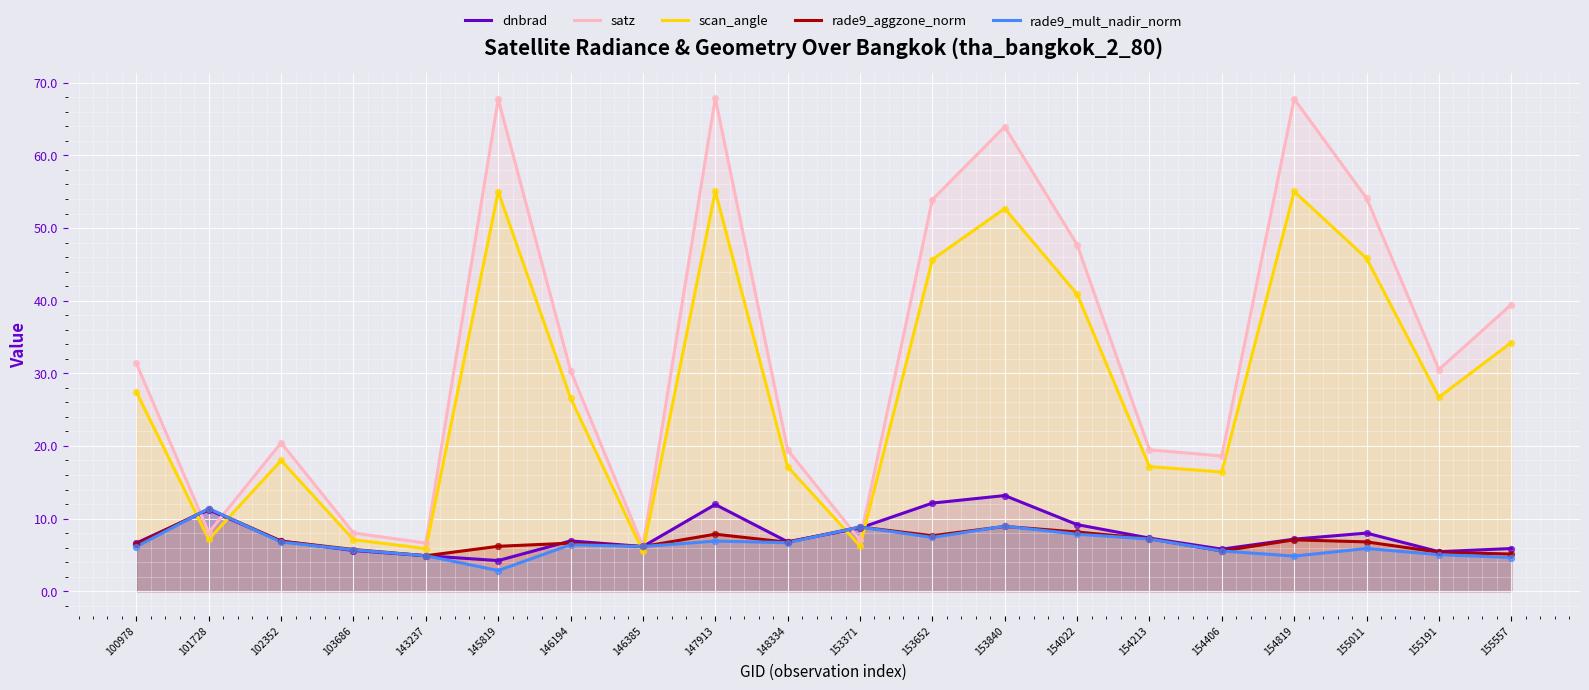

Is the value of rade9_mult_nadir_norm at 154406 greater than the value of satz at 154819?

No